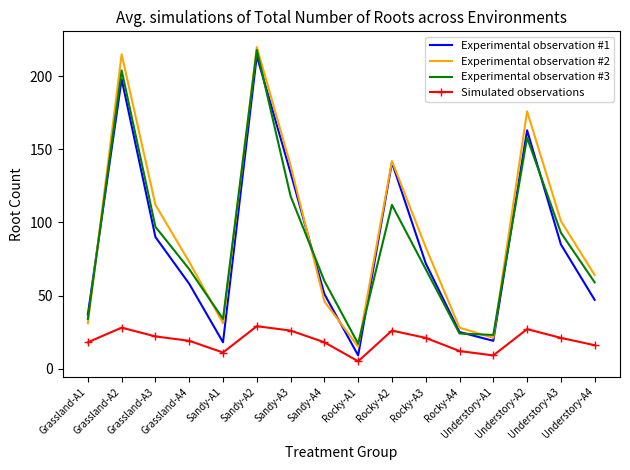

At which label is Experimental observation #1 closest to 111?

Grassland-A3